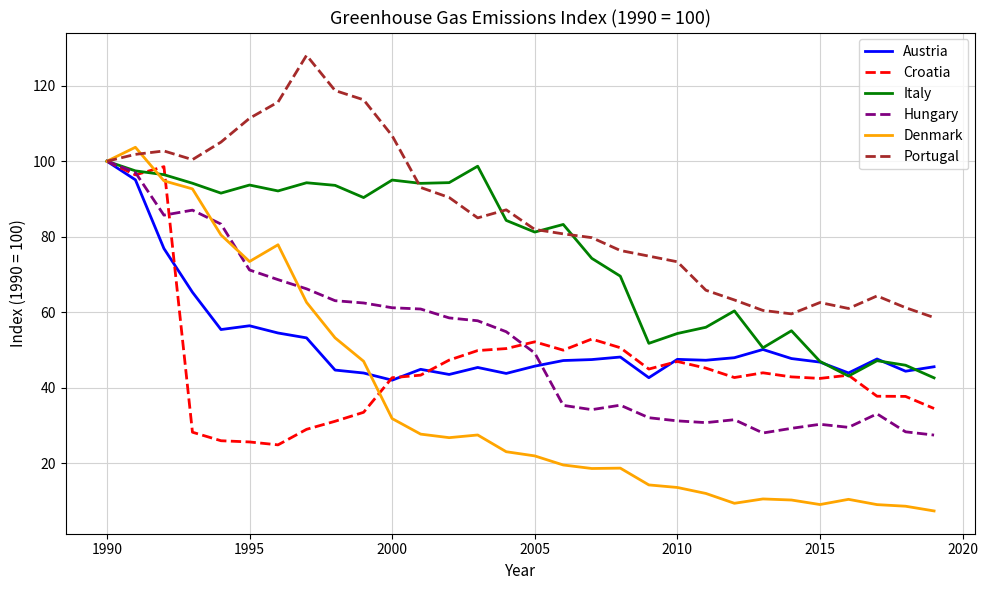

Which series has the widest spread of values?

Denmark